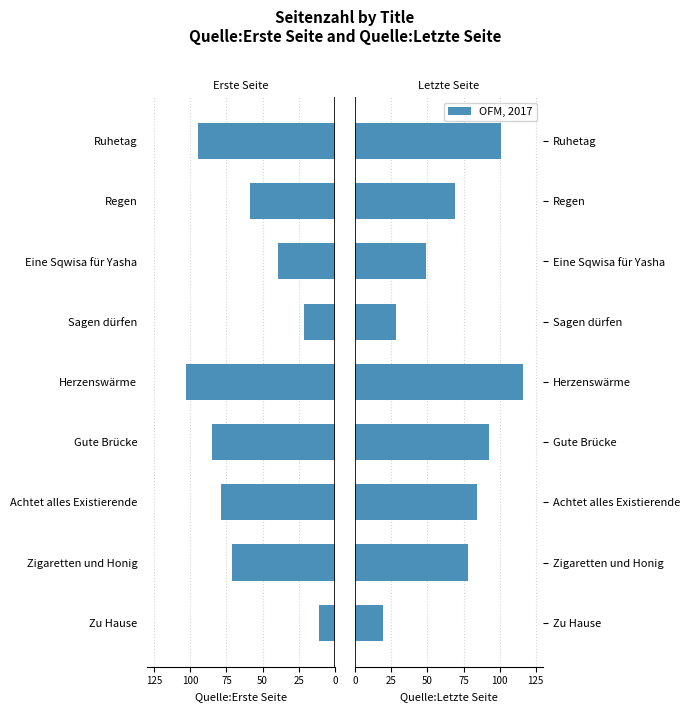

What is the spread (max minus min) of values at Gute Brücke?

178